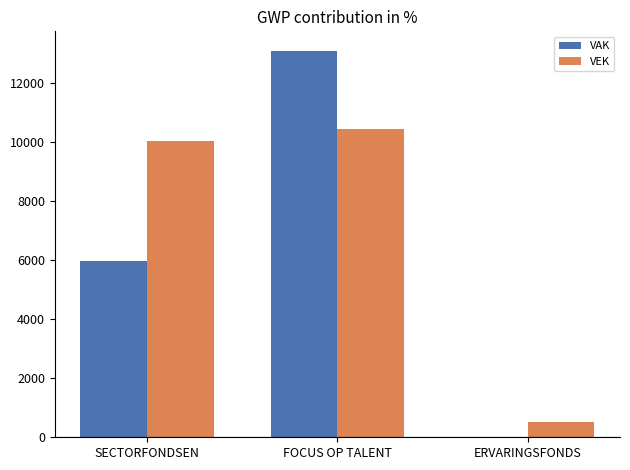

What is the total value across all series at FOCUS OP TALENT?

23551